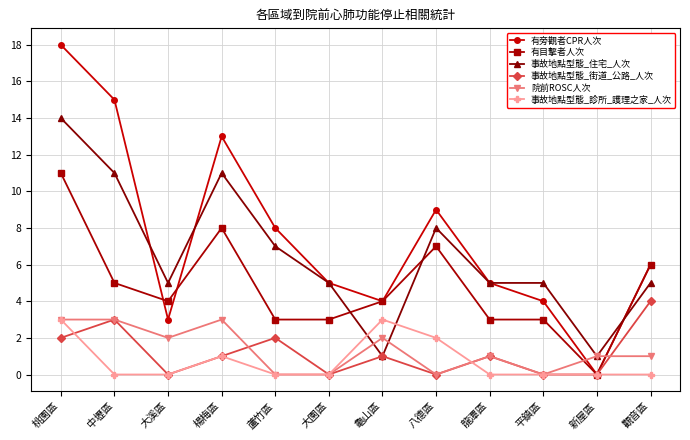

At which category does 有旁觀者CPR人次 reach its first local peak?

楊梅區